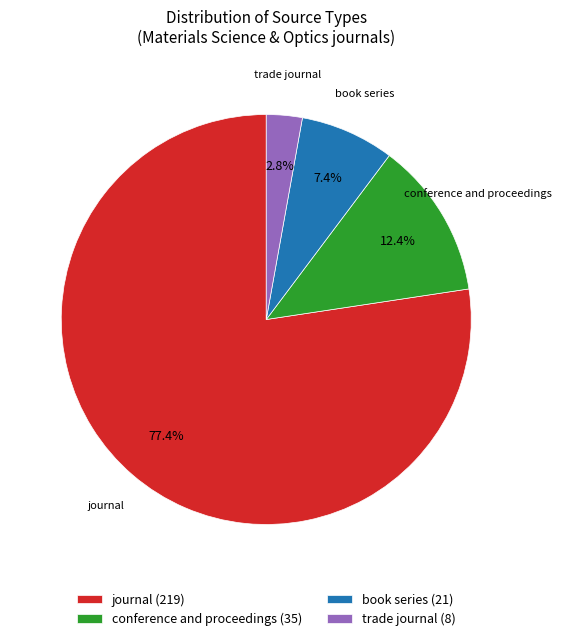

To the nearest percent, what is the average slice percentage?

25%